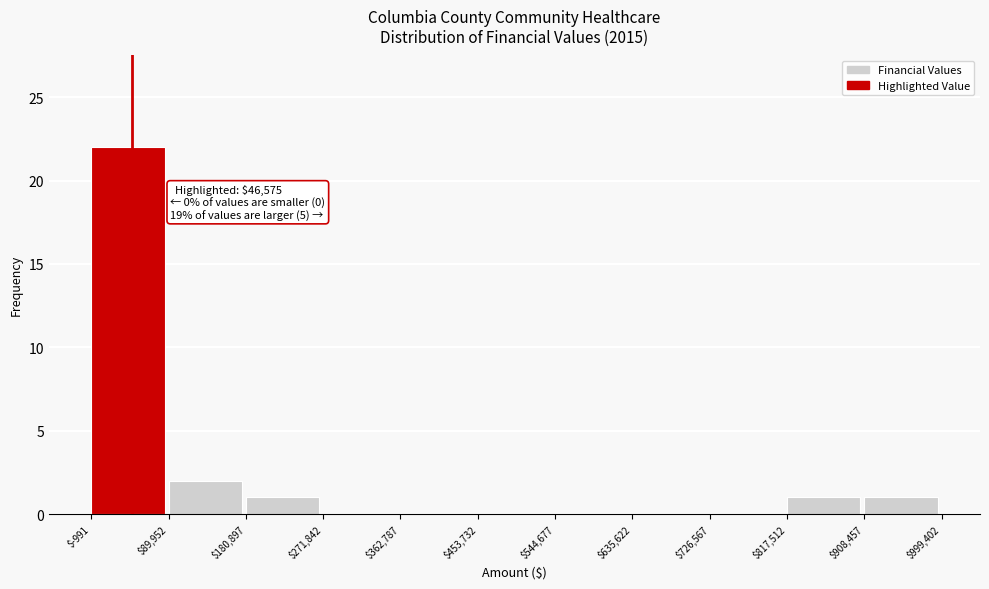

Which range on the x-axis has the tallest bar?

$-991 to $89,952